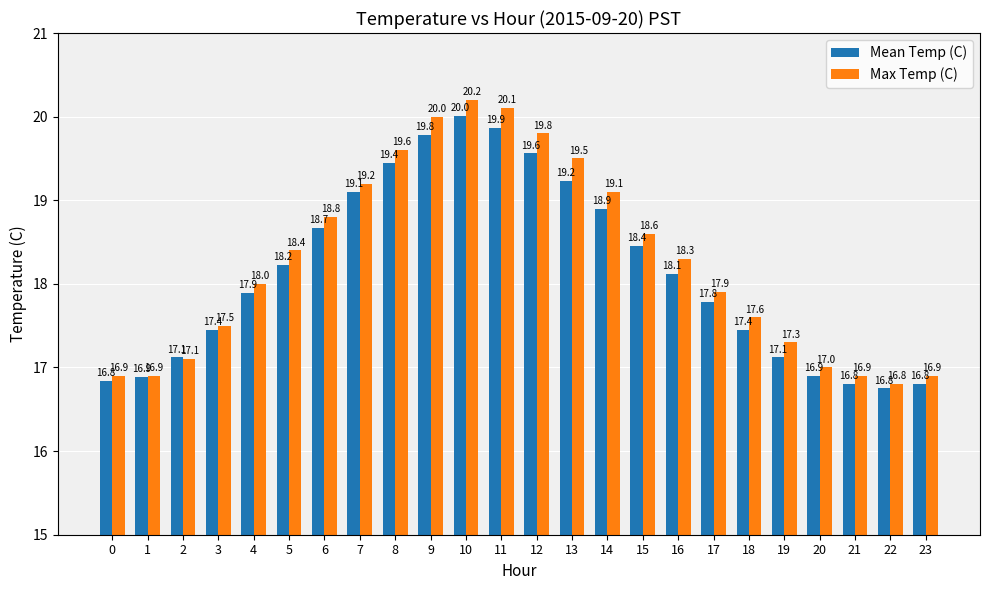

Rank the series at 17 from lowest to highest value.

Mean Temp (C), Max Temp (C)